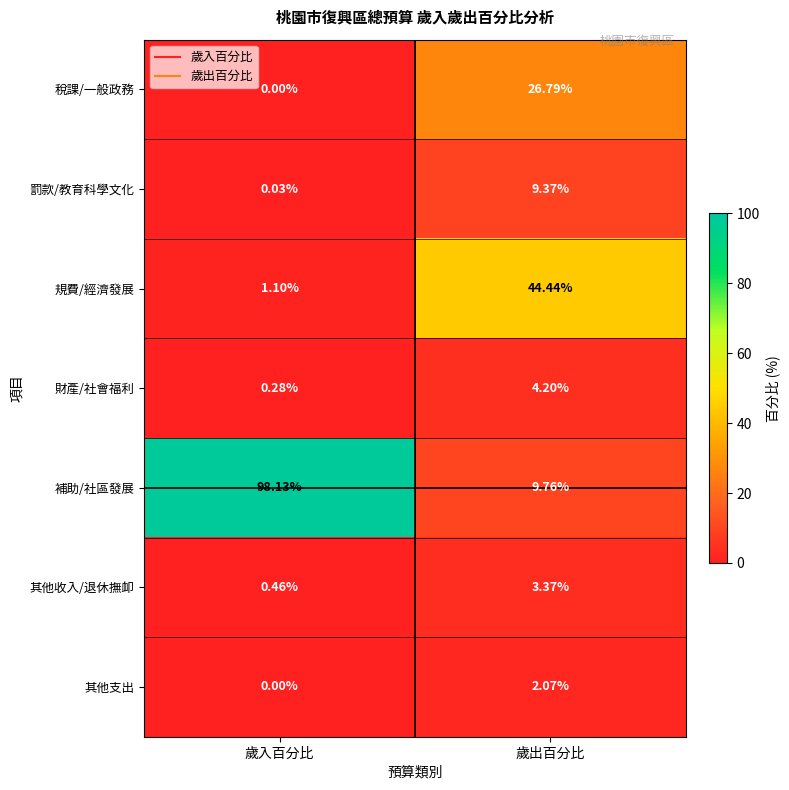

Rank the categories by 罰款/教育科學文化 value from lowest to highest.

歲入百分比, 歲出百分比